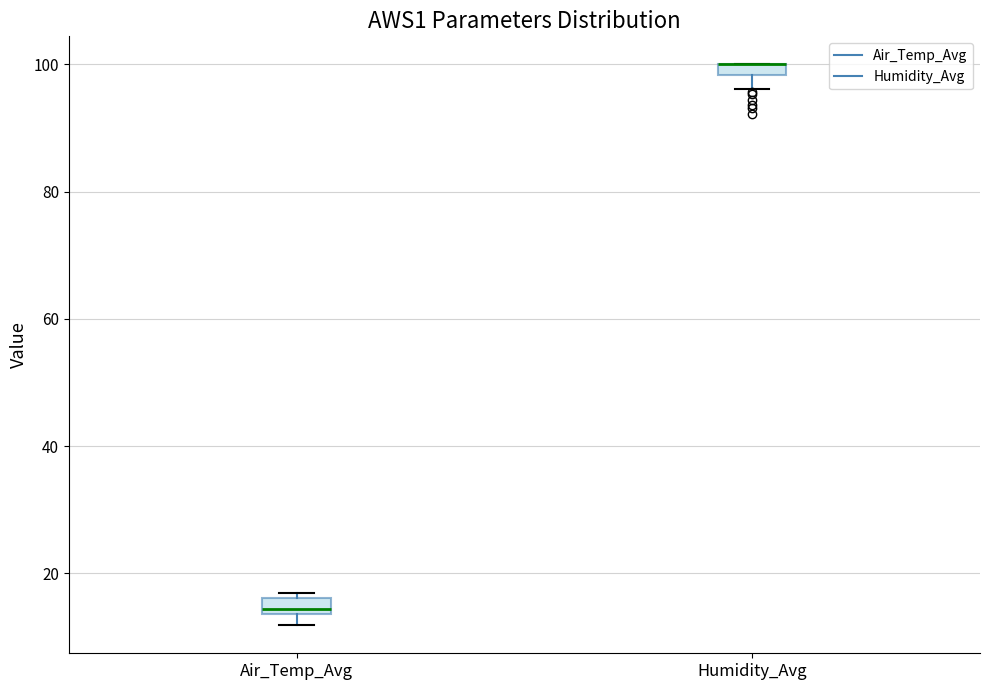

Where is the upper edge of the box for Air_Temp_Avg on the y-axis? The values are not printed on the chart, so give them approximately, as read against the axis.

16